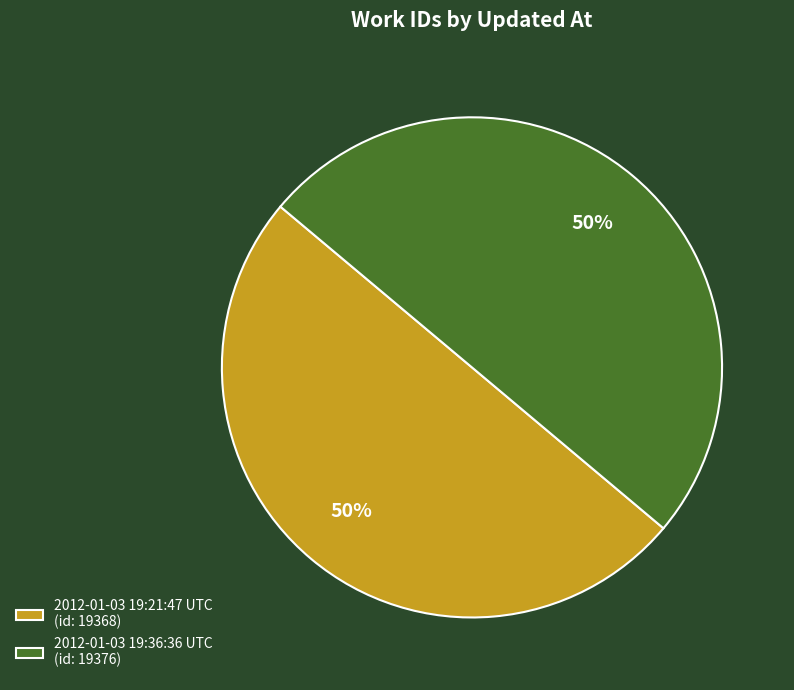

What is the ratio of the value at 2012-01-03 19:21:47 UTC (id: 19368) to the value at 2012-01-03 19:36:36 UTC (id: 19376)?

1.0